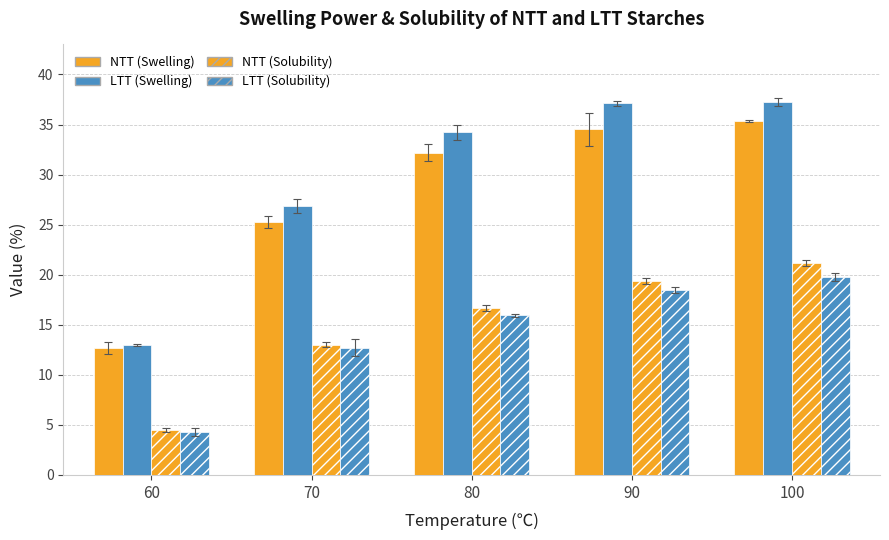

How many groups of bars are there?

5